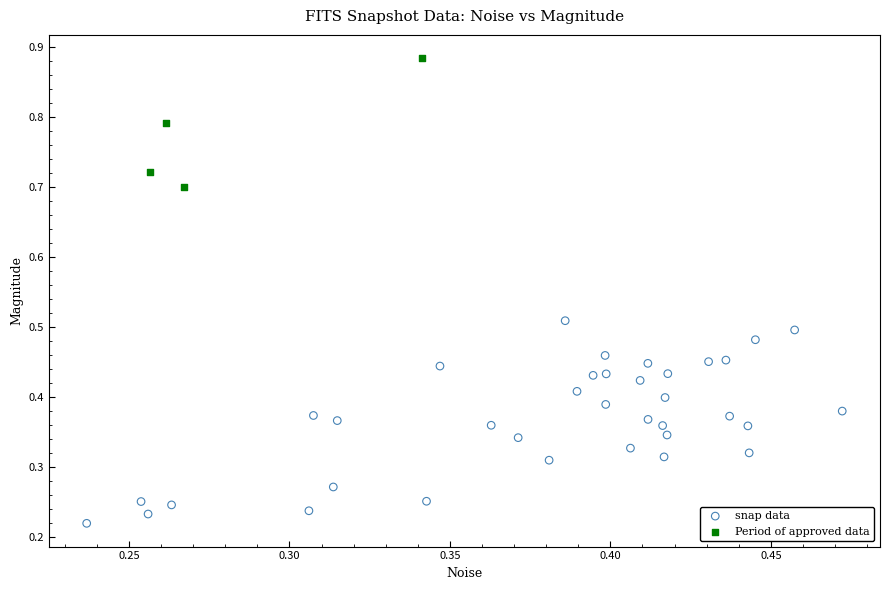

Which series contains the lowest Y value?

snap data